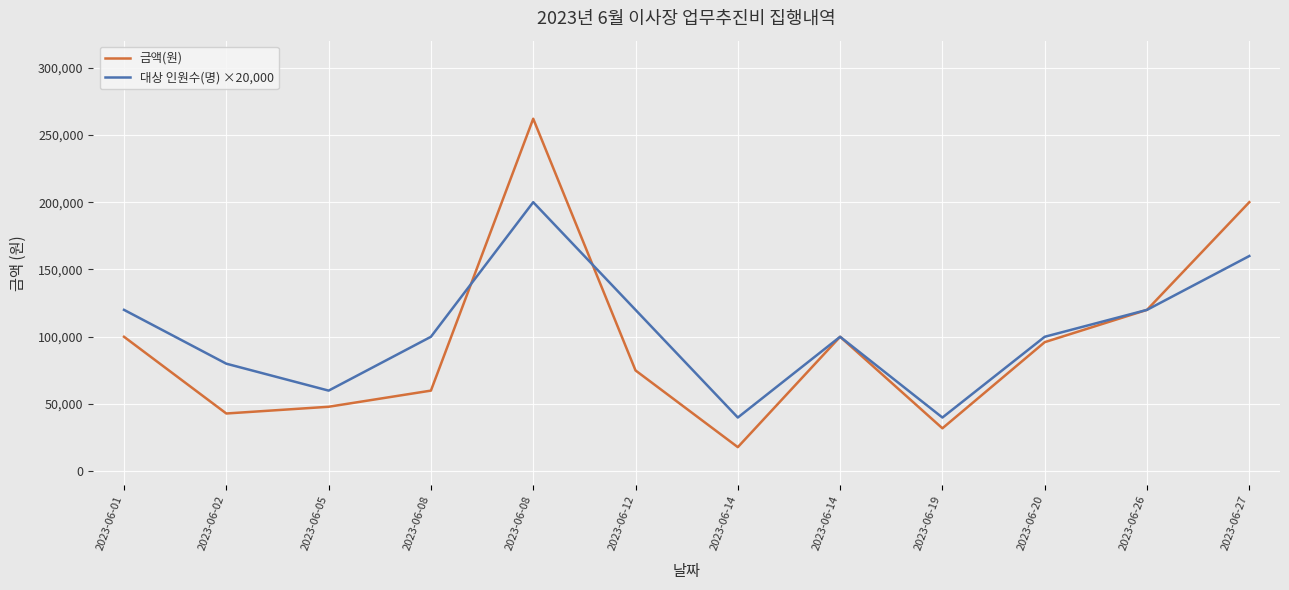

Which has a higher value, 2023-06-08 or 2023-06-02?

2023-06-08